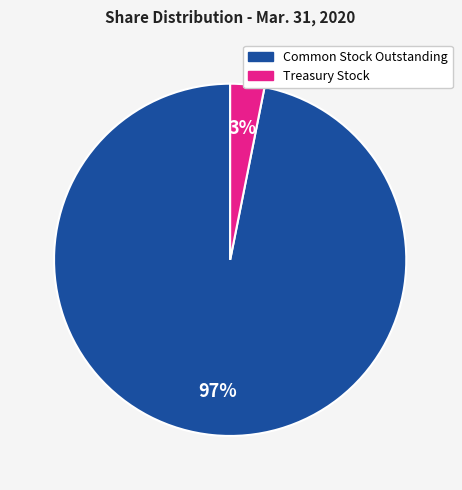

What percentage is the Common Stock Outstanding slice, to the nearest percent?

97%